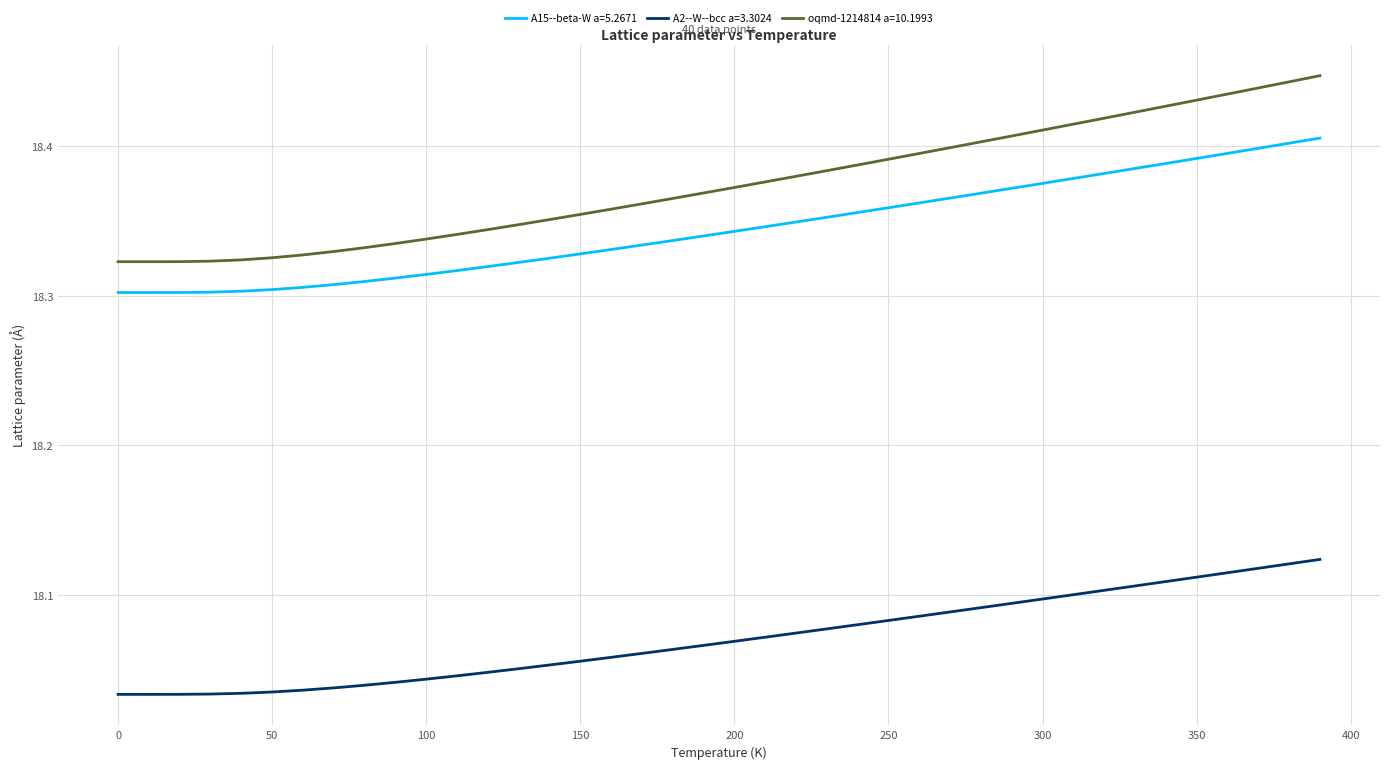

Which series has the largest total across all categories?

oqmd-1214814 a=10.1993